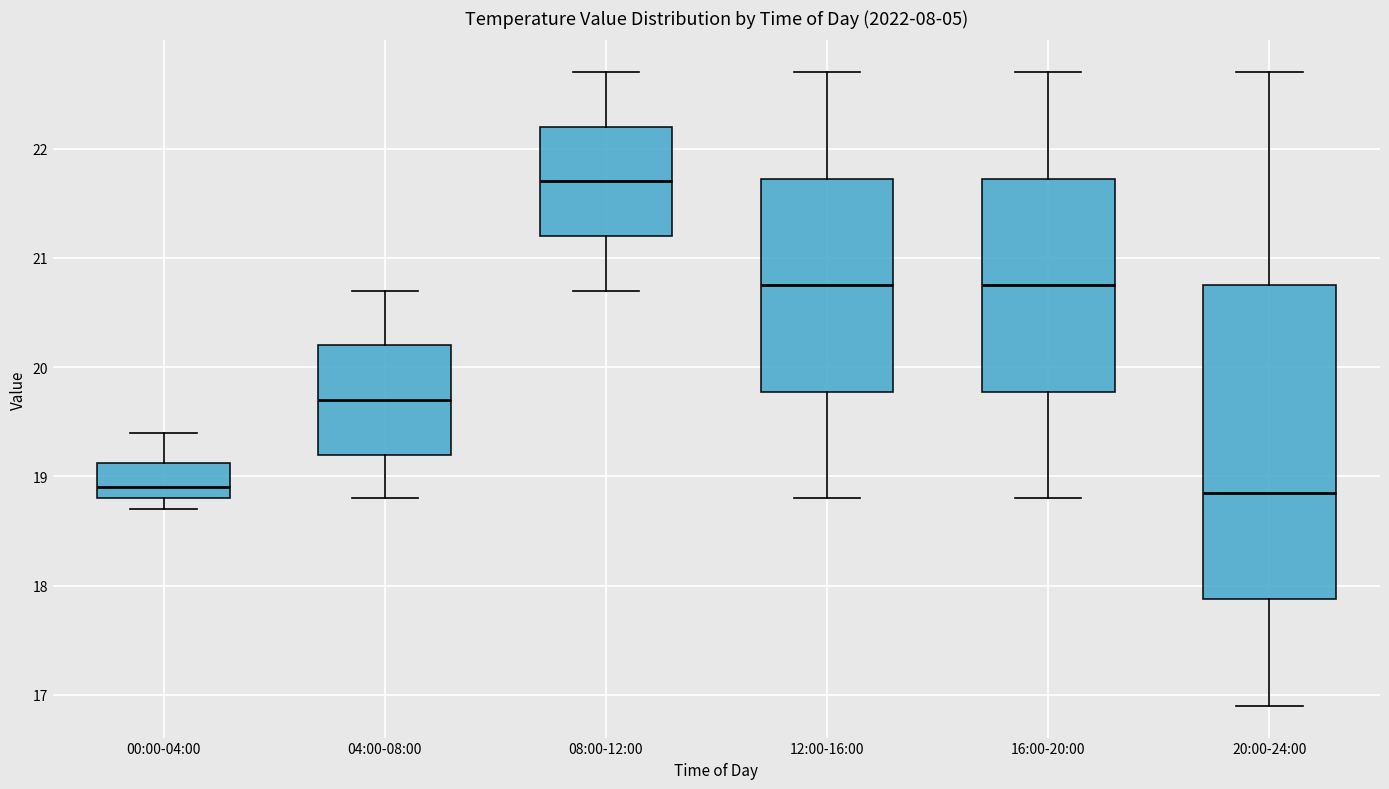

Reading left to right, read every box against the y-axis: the position of its median line, the range the box covers, and the ends of its whiskers. The values are not printed on the chart, so give them approximately, as read against the axis.

00:00-04:00: median 18.9, box 18.8 to 19.1, whiskers 18.7 to 19.4
04:00-08:00: median 19.7, box 19.2 to 20.2, whiskers 18.8 to 20.7
08:00-12:00: median 21.7, box 21.2 to 22.2, whiskers 20.7 to 22.7
12:00-16:00: median 20.8, box 19.8 to 21.7, whiskers 18.8 to 22.7
16:00-20:00: median 20.8, box 19.8 to 21.7, whiskers 18.8 to 22.7
20:00-24:00: median 18.9, box 17.9 to 20.8, whiskers 16.9 to 22.7